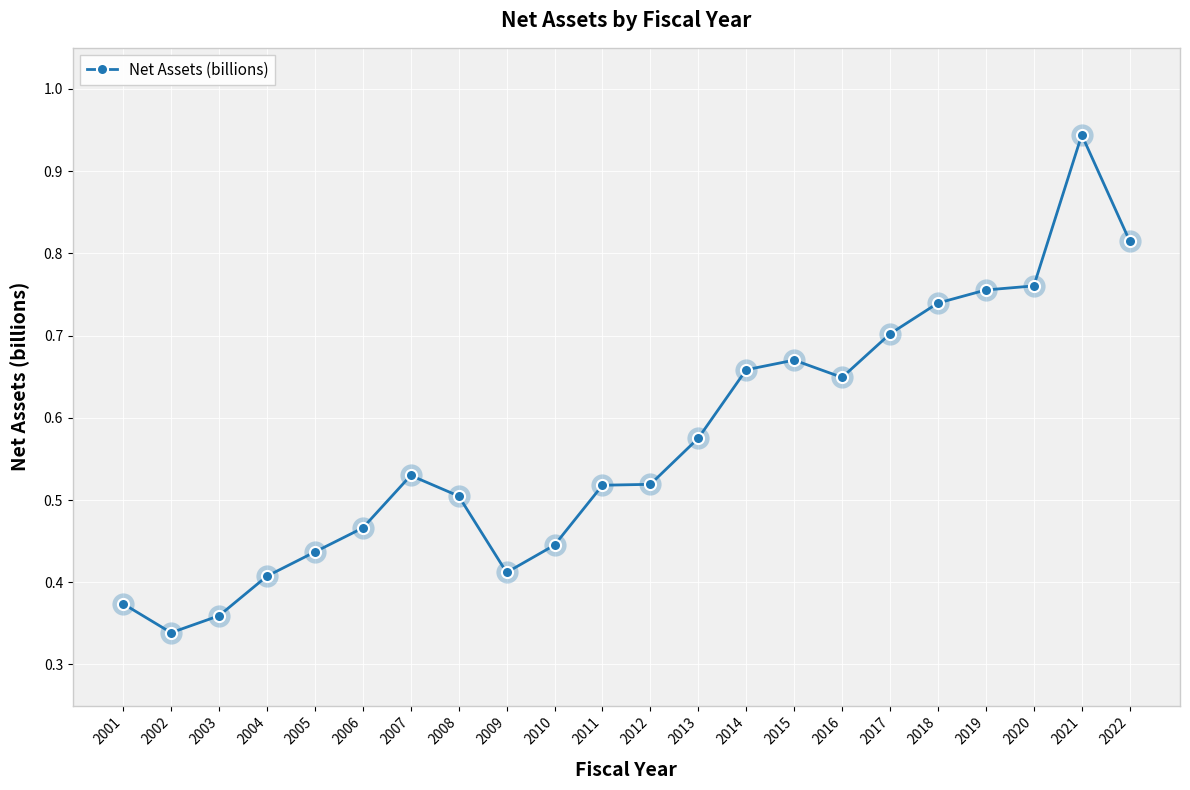

The chart shows a value of 0.2 at 2007. True or false?

False